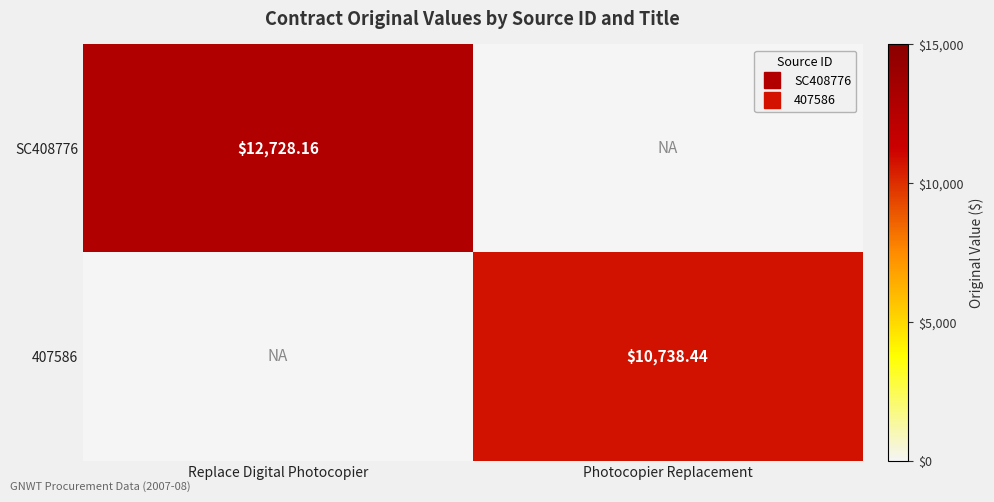

What is the sum of all SC408776 values?

12728.2